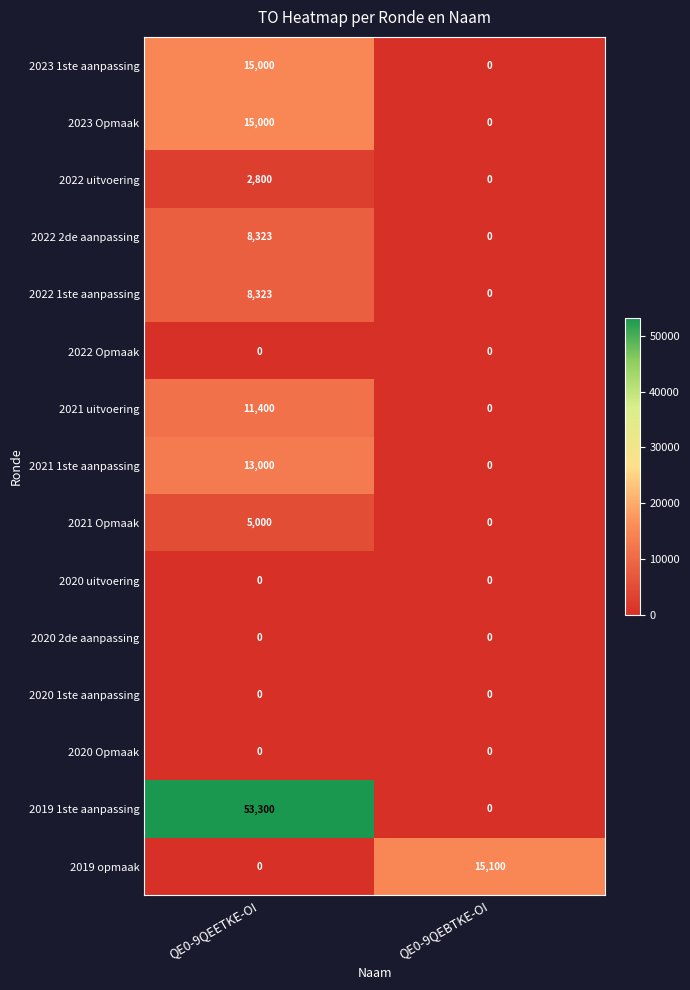

Reading right to left, list all the values displayed in this chart.

2023 1ste aanpassing: 0	15000
2023 Opmaak: 0	15000
2022 uitvoering: 0	2800
2022 2de aanpassing: 0	8323
2022 1ste aanpassing: 0	8323
2022 Opmaak: 0	0
2021 uitvoering: 0	11400
2021 1ste aanpassing: 0	13000
2021 Opmaak: 0	5000
2020 uitvoering: 0	0
2020 2de aanpassing: 0	0
2020 1ste aanpassing: 0	0
2020 Opmaak: 0	0
2019 1ste aanpassing: 0	53300
2019 opmaak: 15100	0